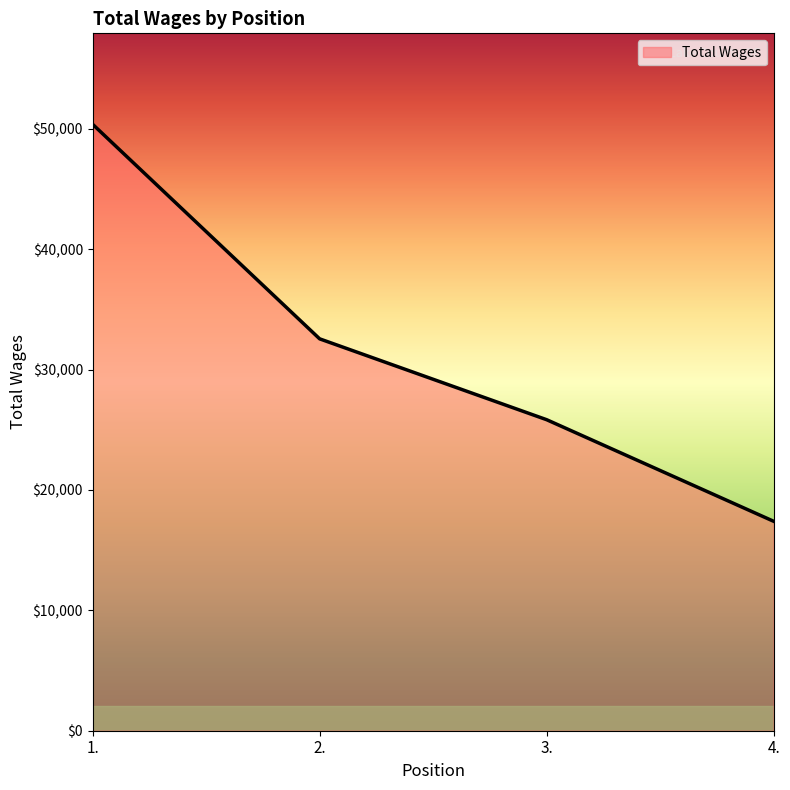

How many lines are shown in the chart?

1